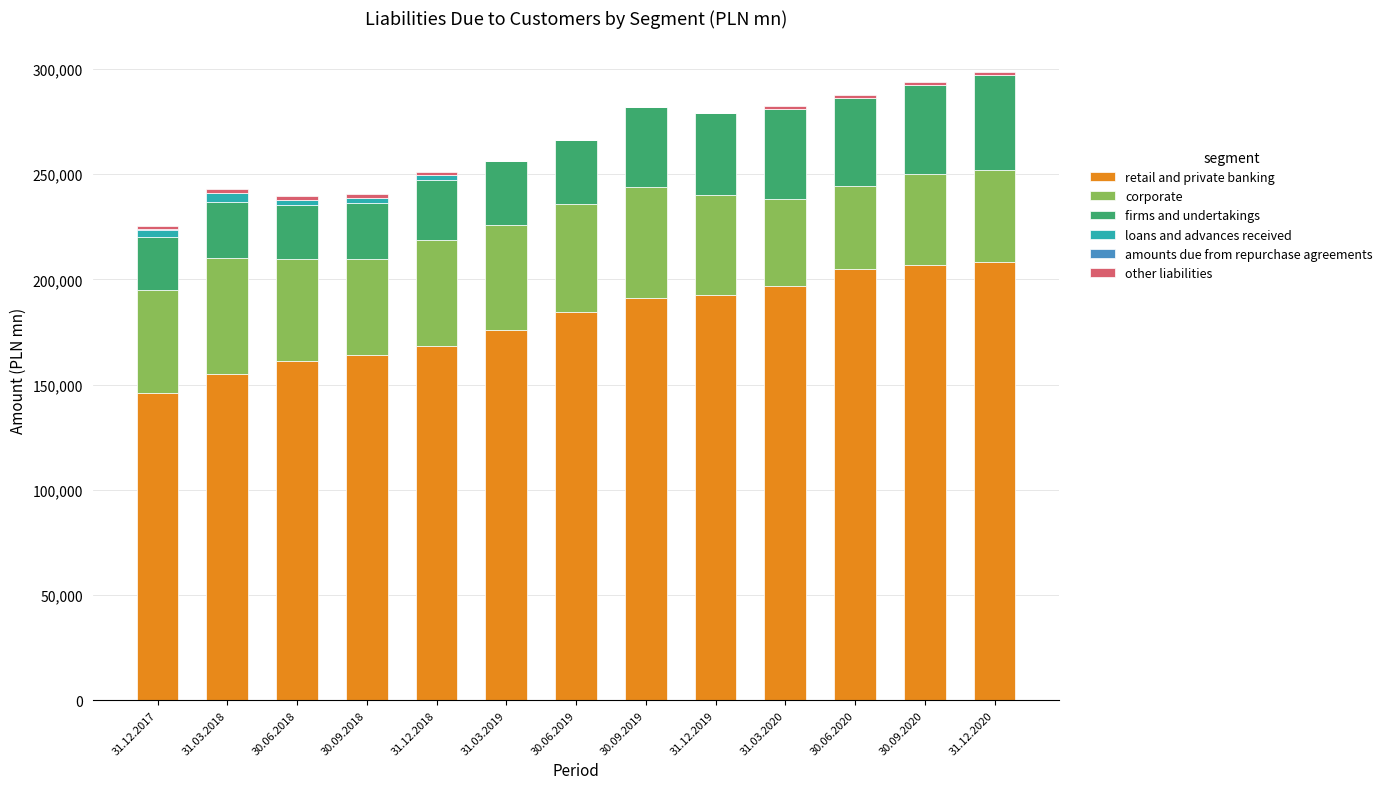

How many distinct data groups are displayed?

6